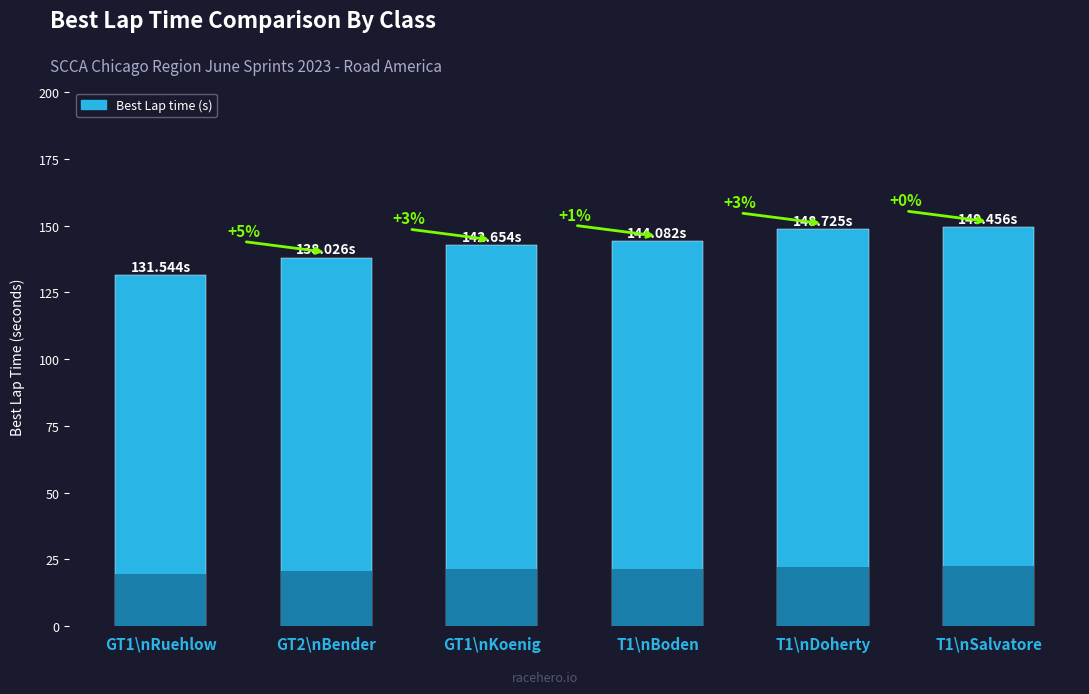

What is the label of the 4th bar from the left?

T1\nBoden